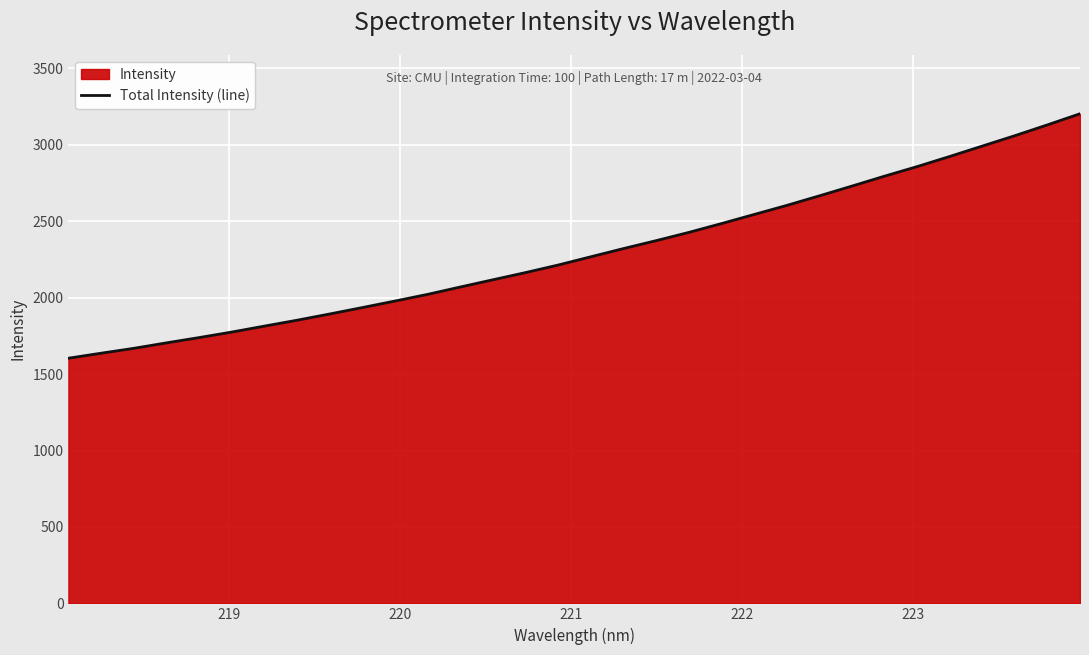

What is the smallest value displayed?

1604.0